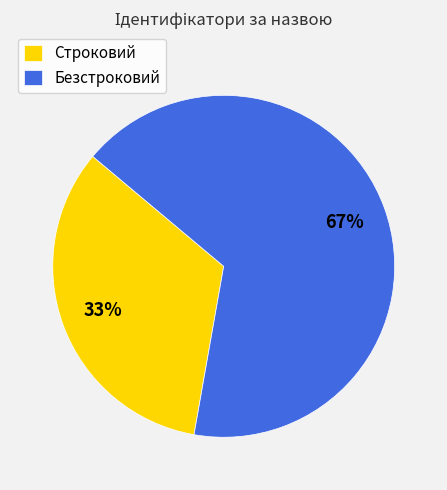

What percentage is the Безстроковий slice, to the nearest percent?

67%